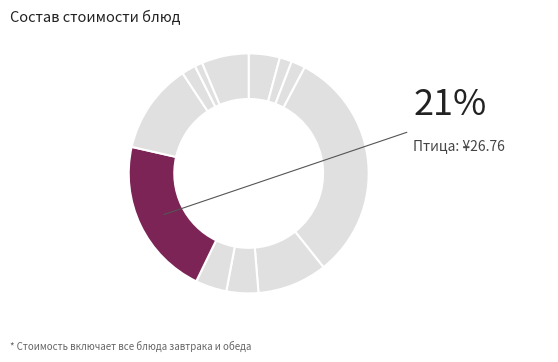

Count the number of slices in the pie.

12